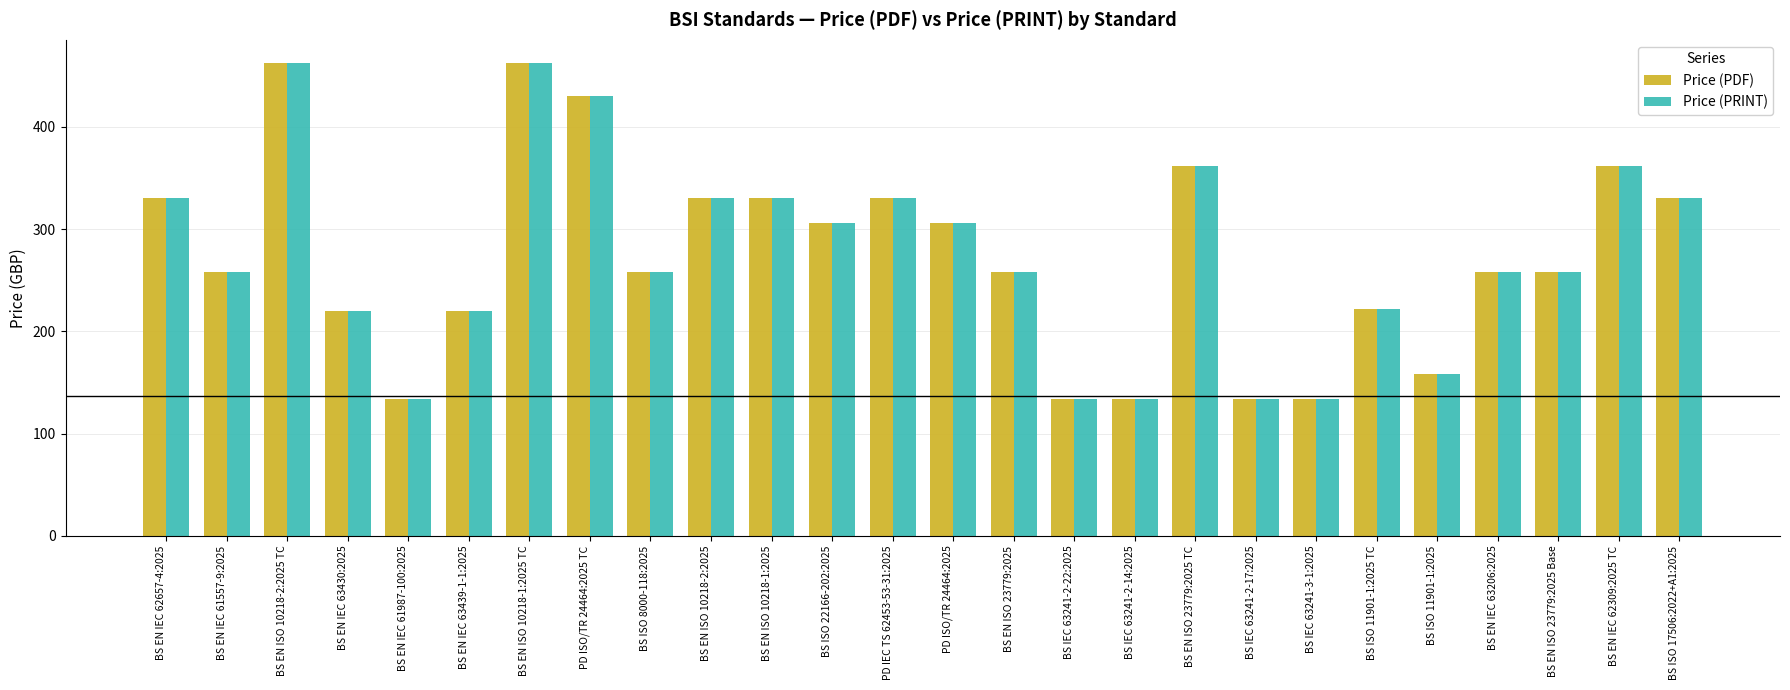

The value of Price (PRINT) at BS ISO 17506:2022+A1:2025 is 577. True or false?

False